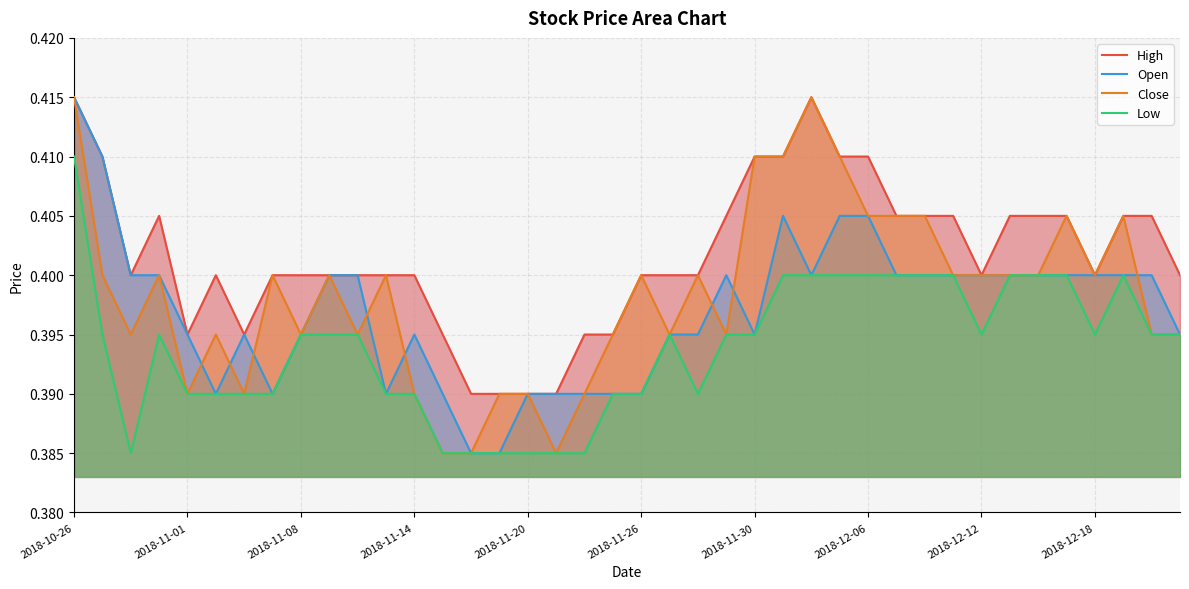

The value of Open at 2018-11-14 is 0.7. True or false?

False